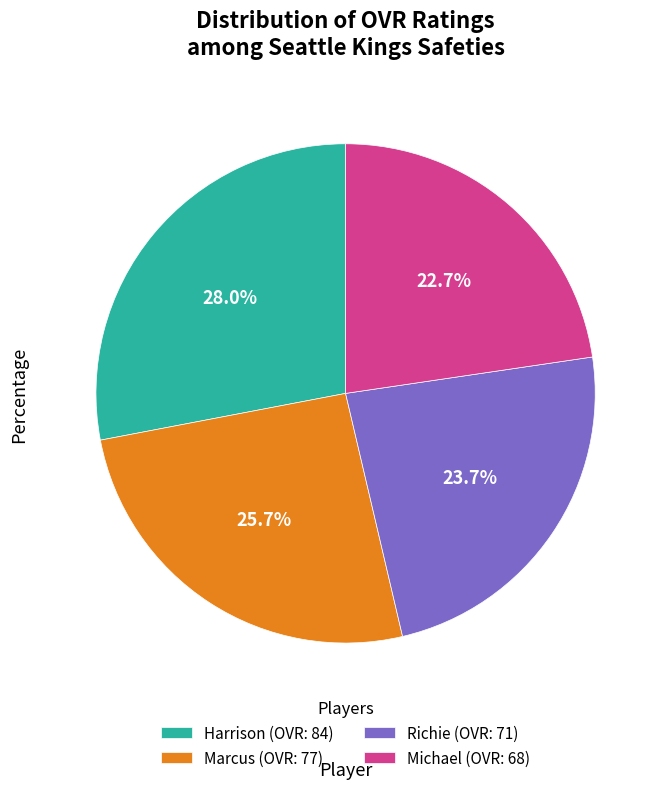

To the nearest percent, what is the average slice percentage?

25%